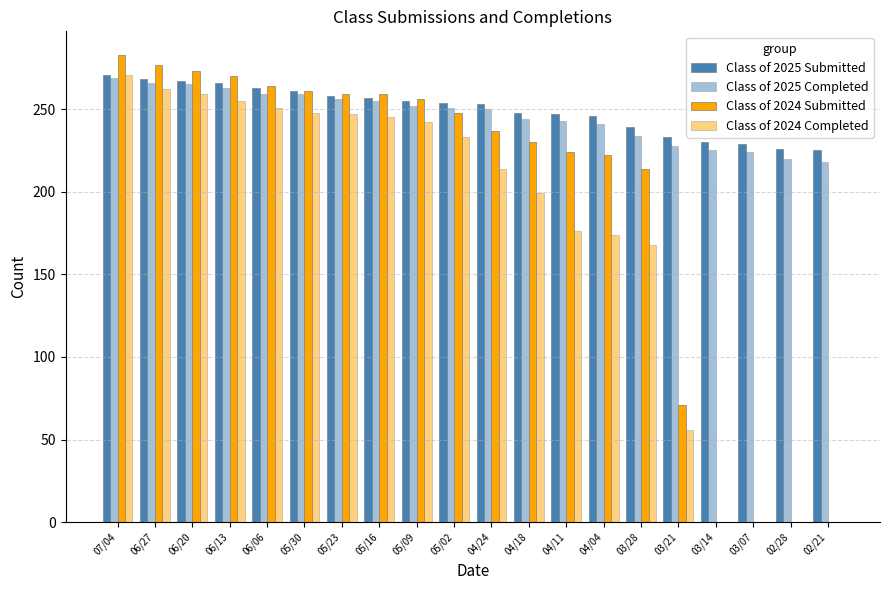

How many series are shown in this chart?

4